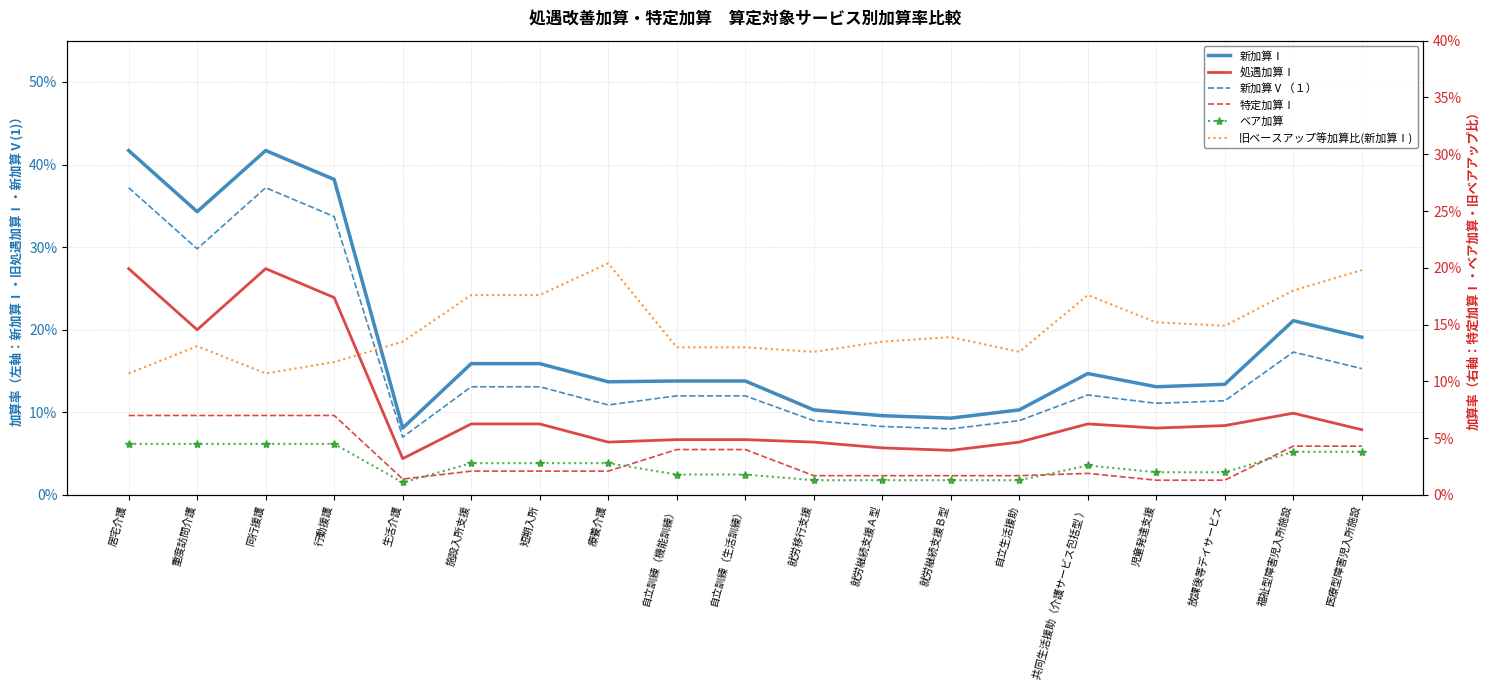

What is the total value across all series at 自立訓練（機能訓練）?

0.5